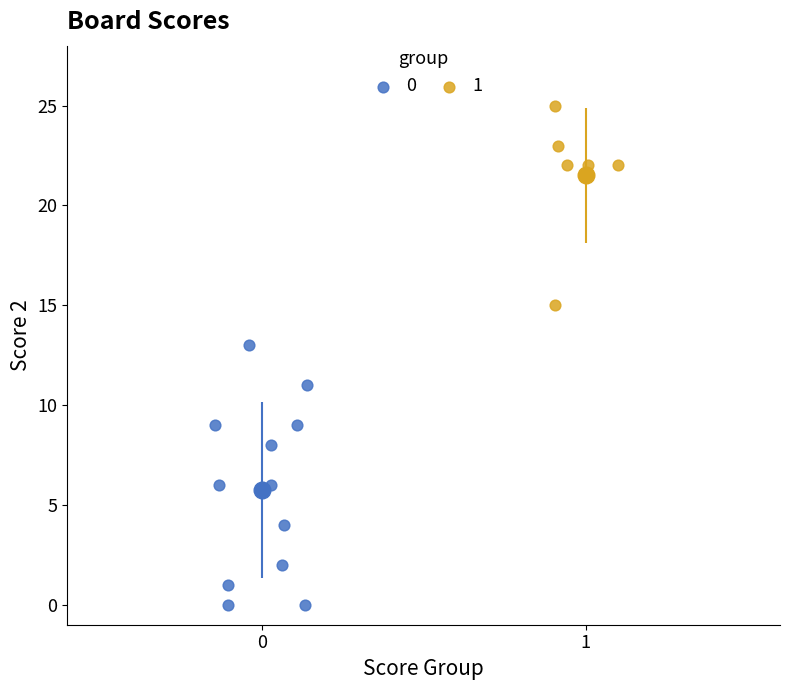

Which series contains the highest Y value?

1